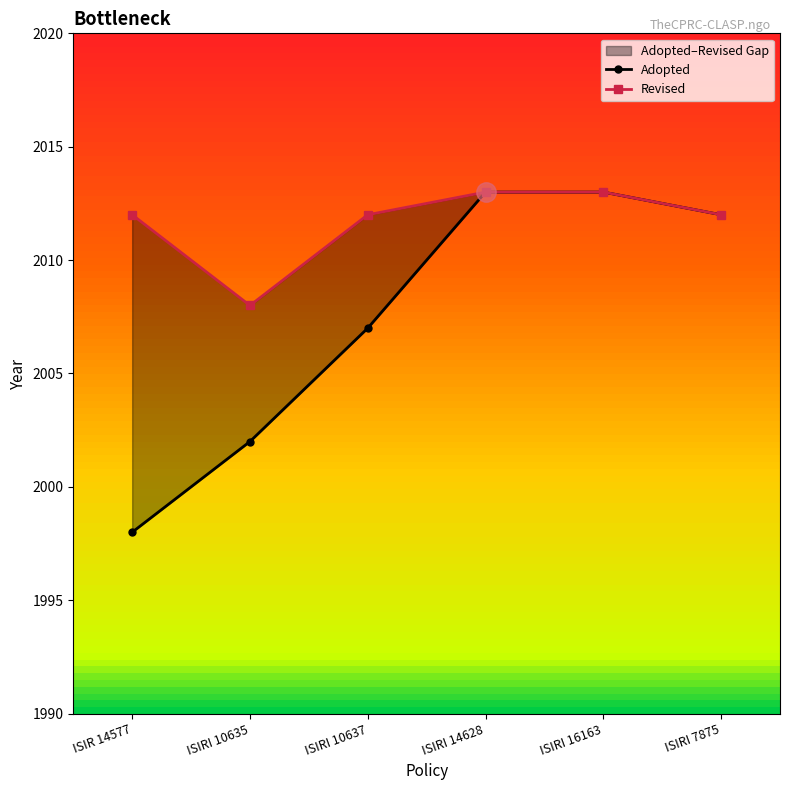

Which series has the largest total across all categories?

Revised